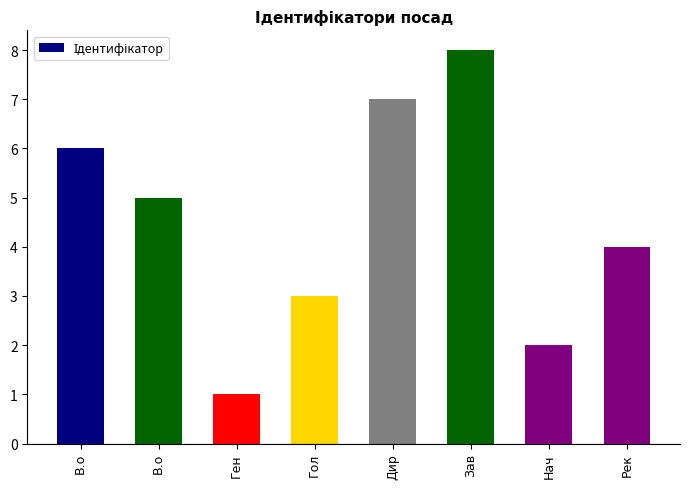

Does the chart contain any negative values?

No